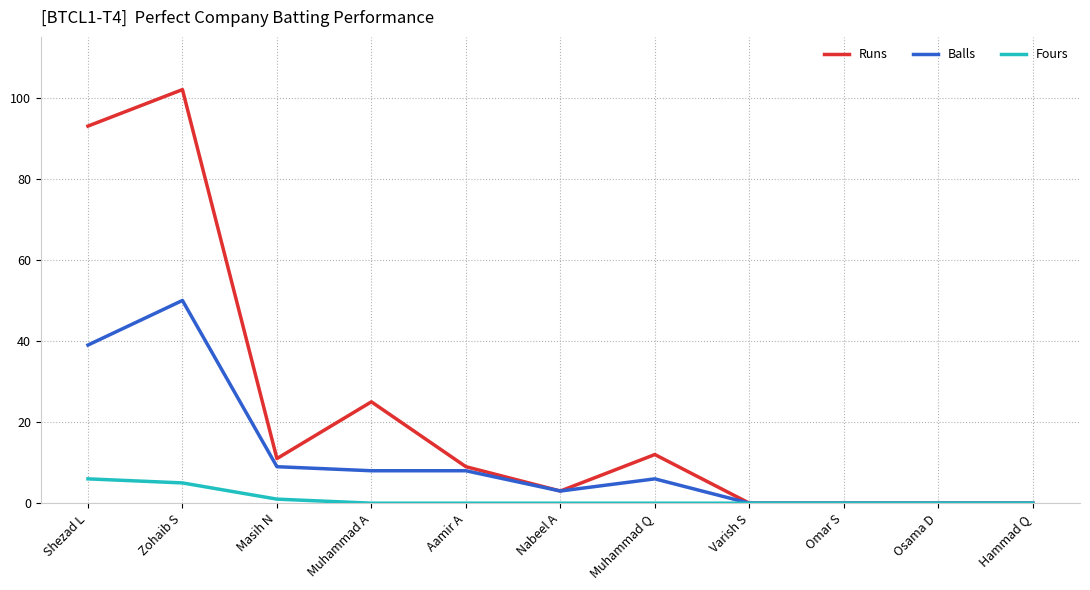

What position from the left is Muhammad Q?

7